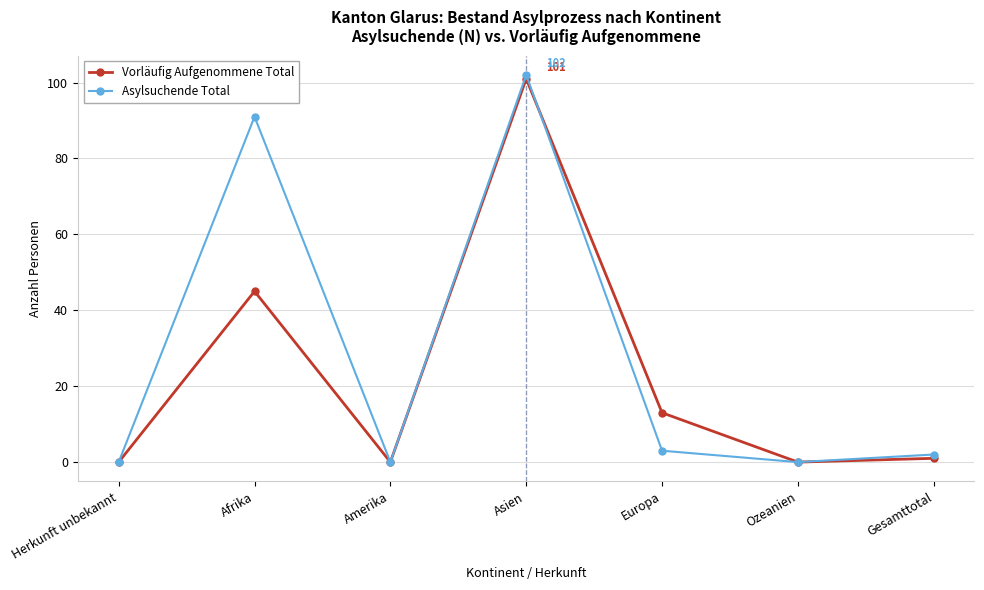

Reading left to right, what are all the values shown in this chart?

Vorläufig Aufgenommene Total: Herkunft unbekannt=0	Afrika=45	Amerika=0	Asien=101	Europa=13	Ozeanien=0	Gesamttotal=1
Asylsuchende Total: Herkunft unbekannt=0	Afrika=91	Amerika=0	Asien=102	Europa=3	Ozeanien=0	Gesamttotal=2